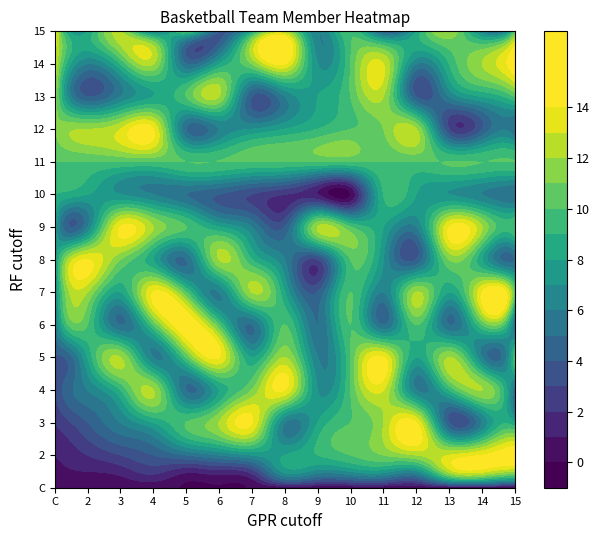

At which category is the sum across all series the highest?

10